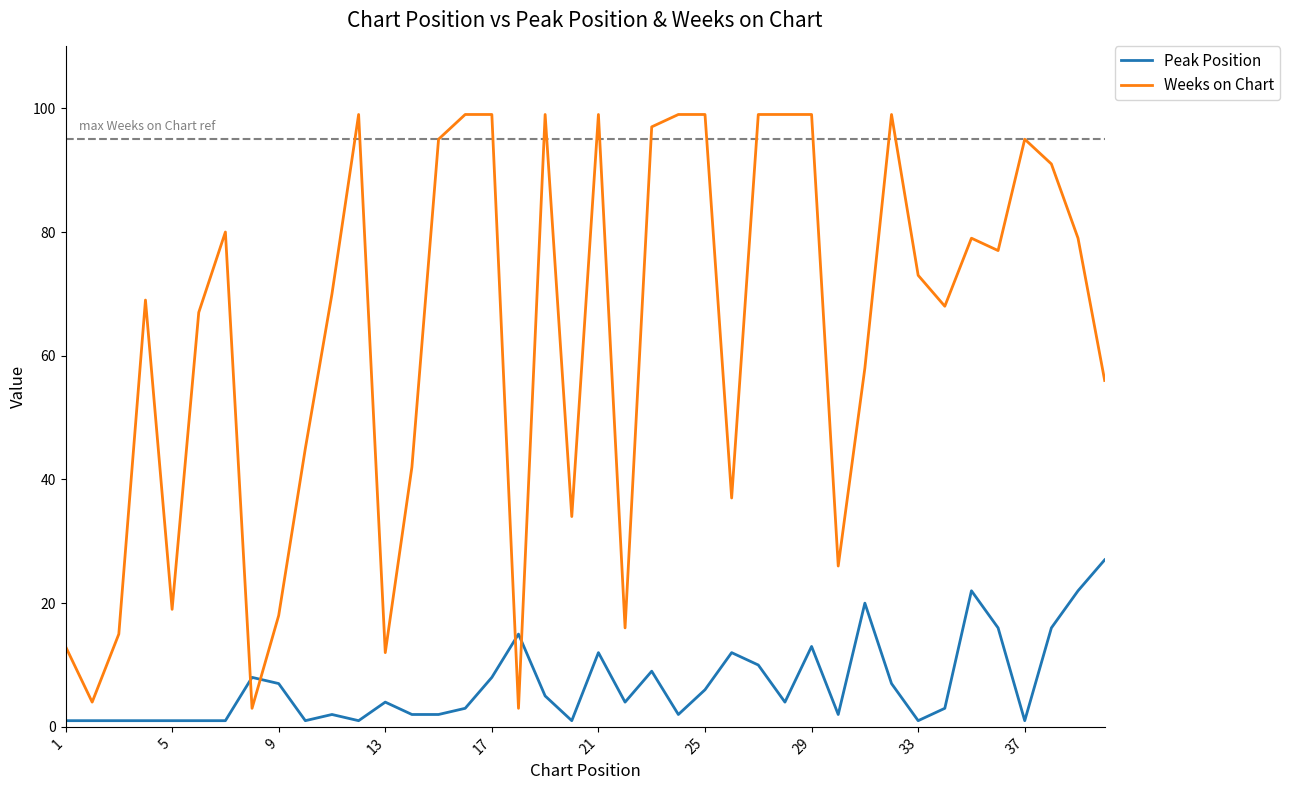

Which series has the largest total across all categories?

Weeks on Chart